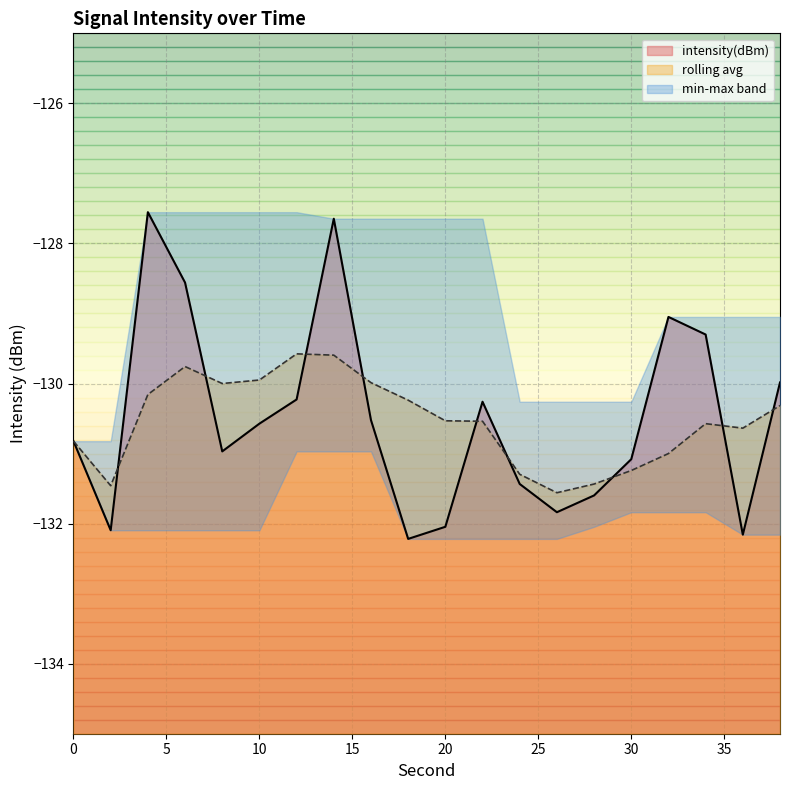

Which series has the widest spread of values?

intensity(dBm)